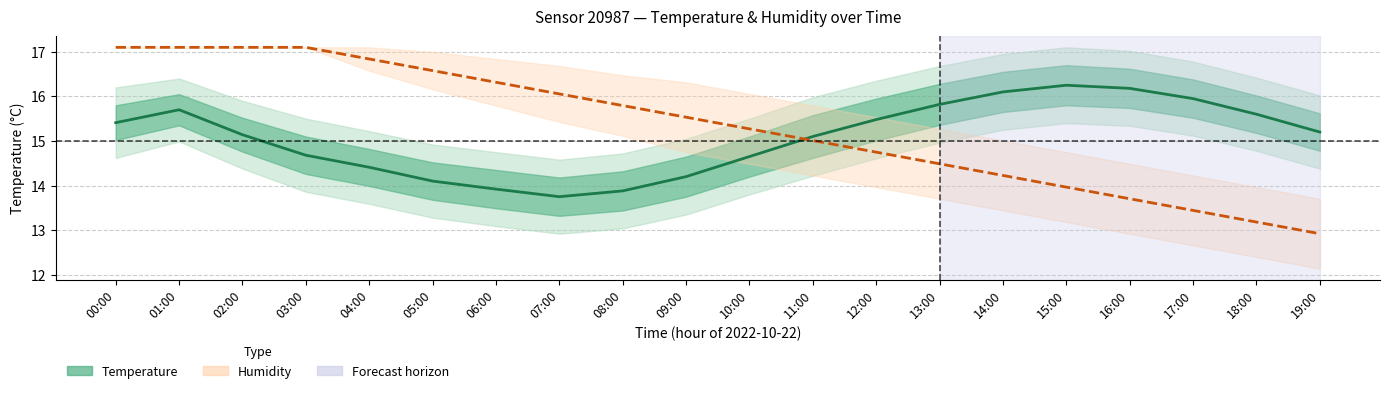

Reading left to right, extract all data points from this chart.

Temperature: 15.4	15.7	15.1	14.7	14.4	14.1	13.9	13.8	13.9	14.2	14.7	15.1	15.5	15.8	16.1	16.2	16.2	15.9	15.6	15.2
Humidity: 17.1	17.1	17.1	17.1	16.8	16.6	16.3	16.1	15.8	15.5	15.3	15.0	14.7	14.5	14.2	14.0	13.7	13.4	13.2	12.9